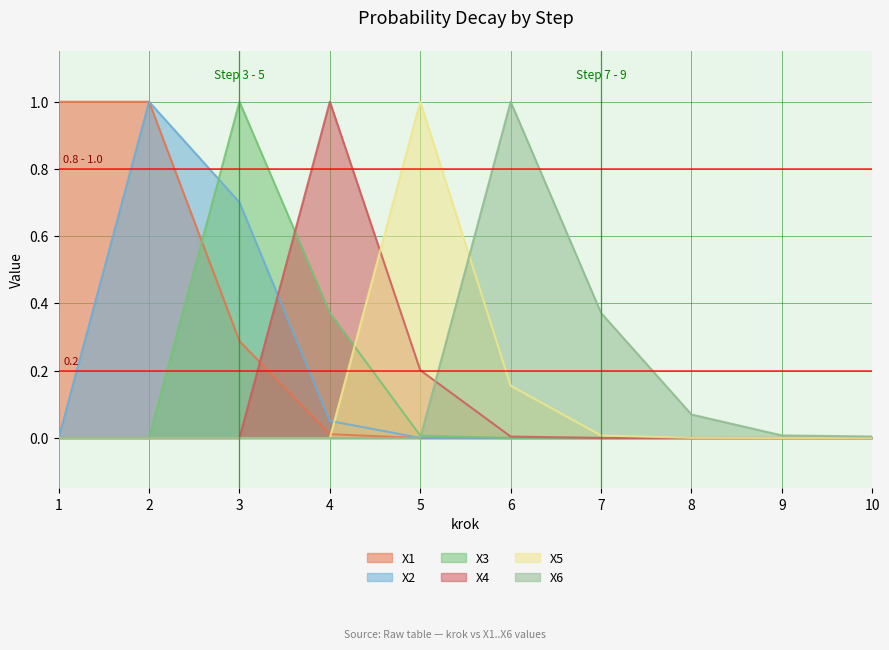

At which category is the sum across all series the highest?

2